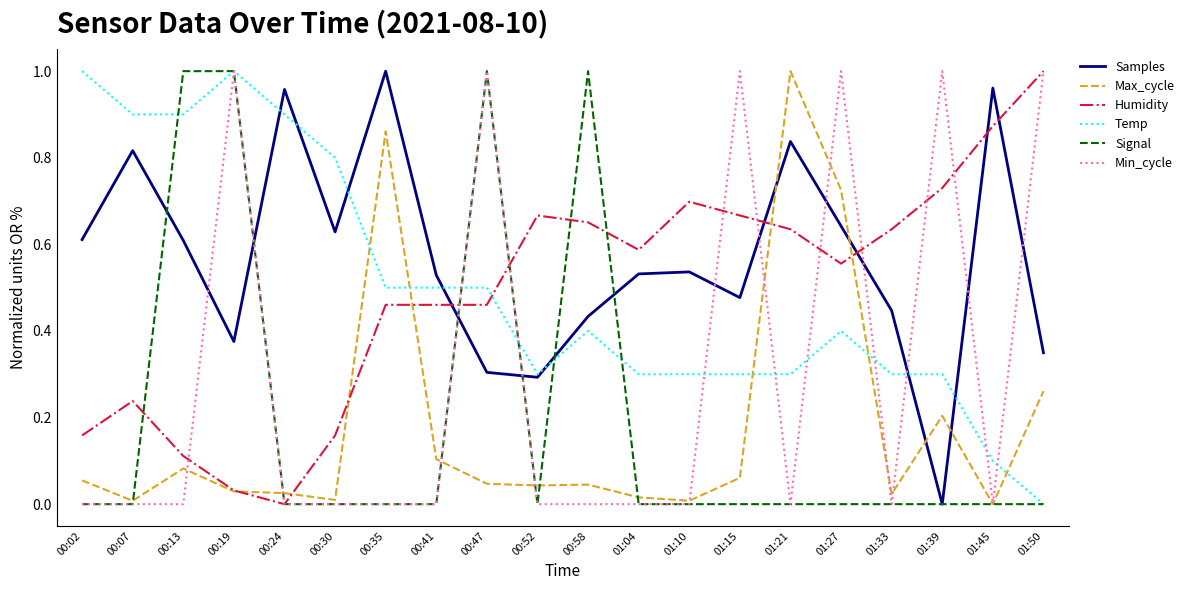

What is the total value across all series at 00:58?

2.5